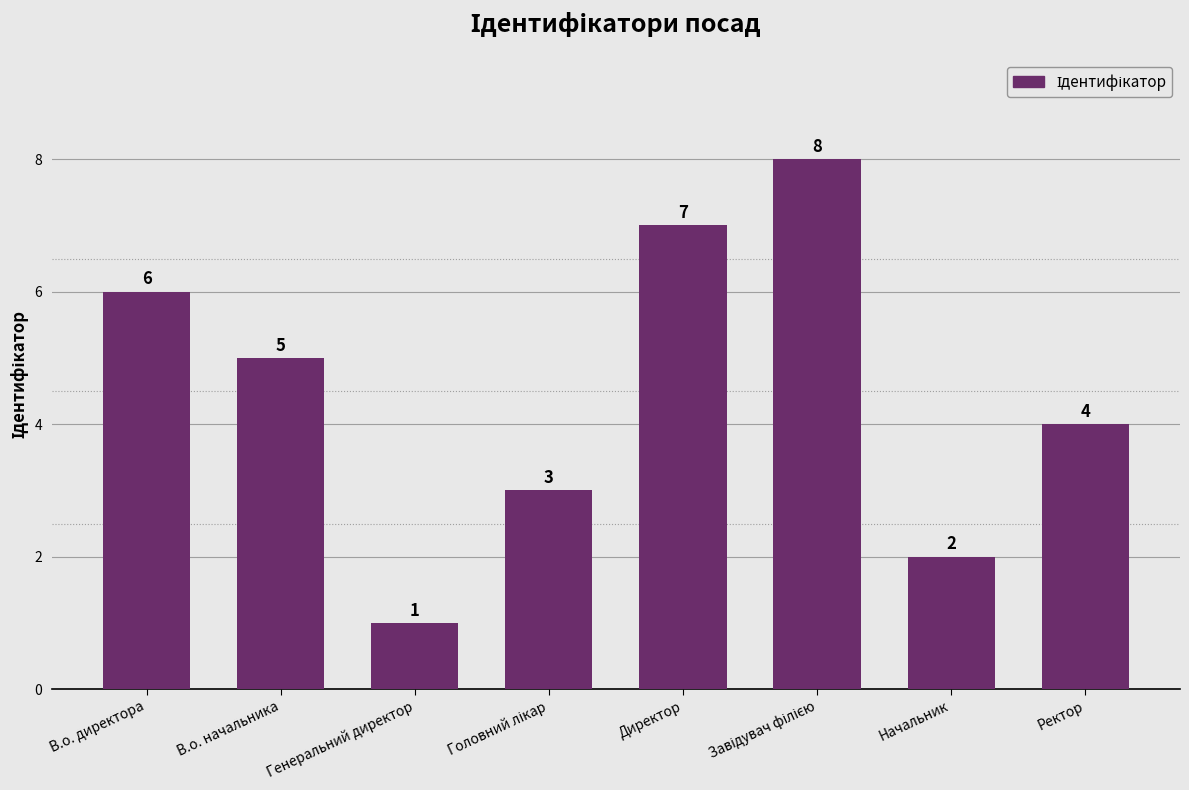

What is the label of the 4th bar from the right?

Директор